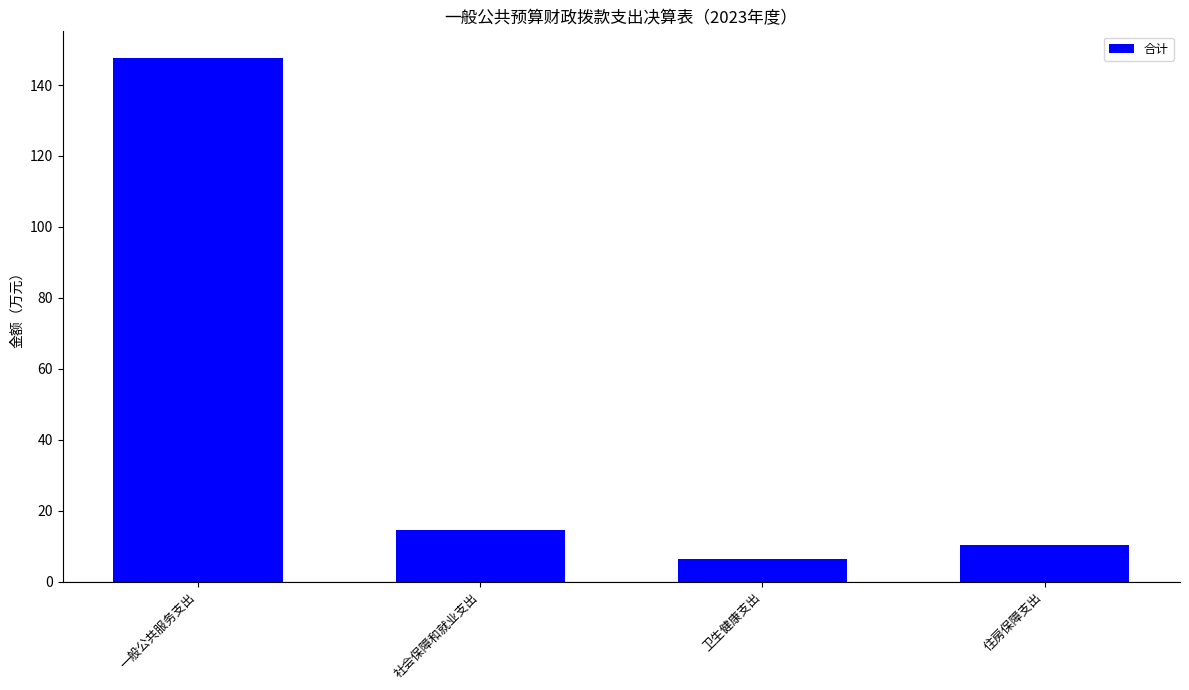

List the labels in order of value, largest first.

一般公共服务支出, 社会保障和就业支出, 住房保障支出, 卫生健康支出